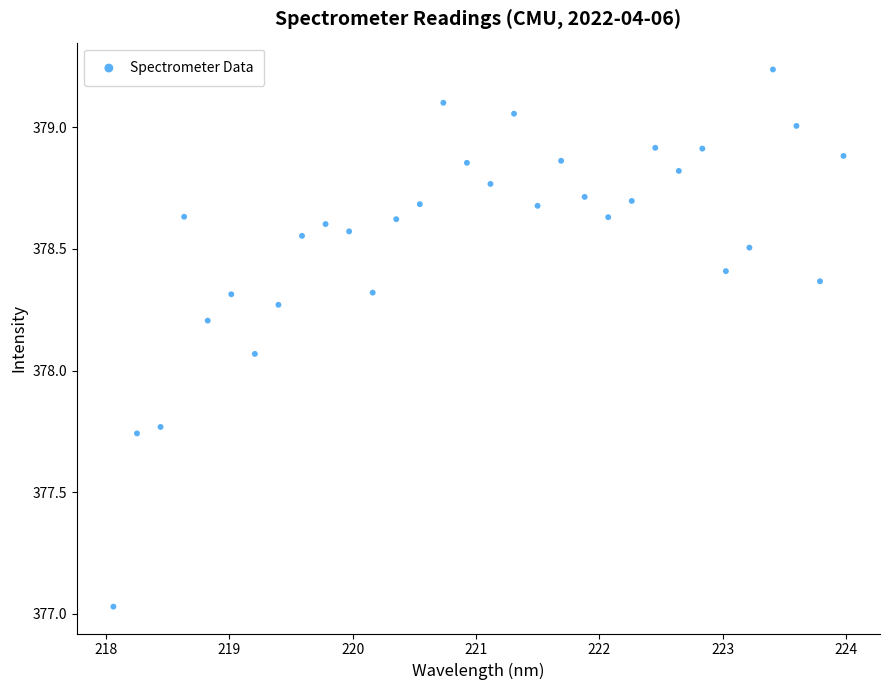

What is the range of Y values (max minus min)?

2.2